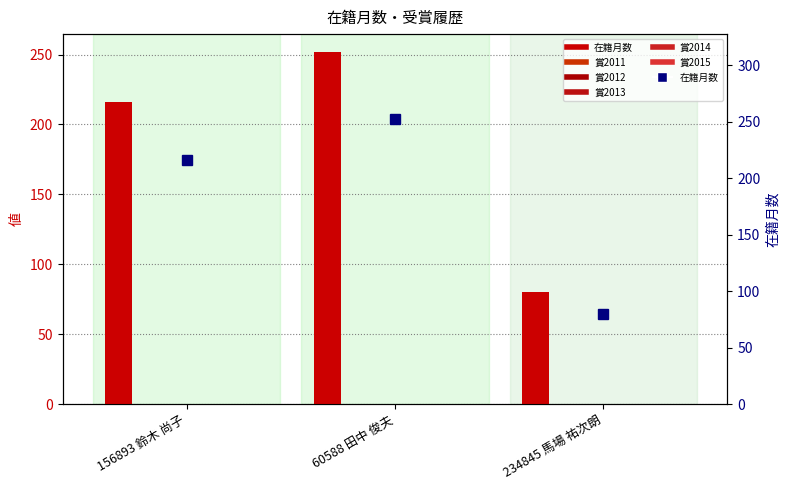

What is the label of the 1st bar from the left?

156893 鈴木 尚子